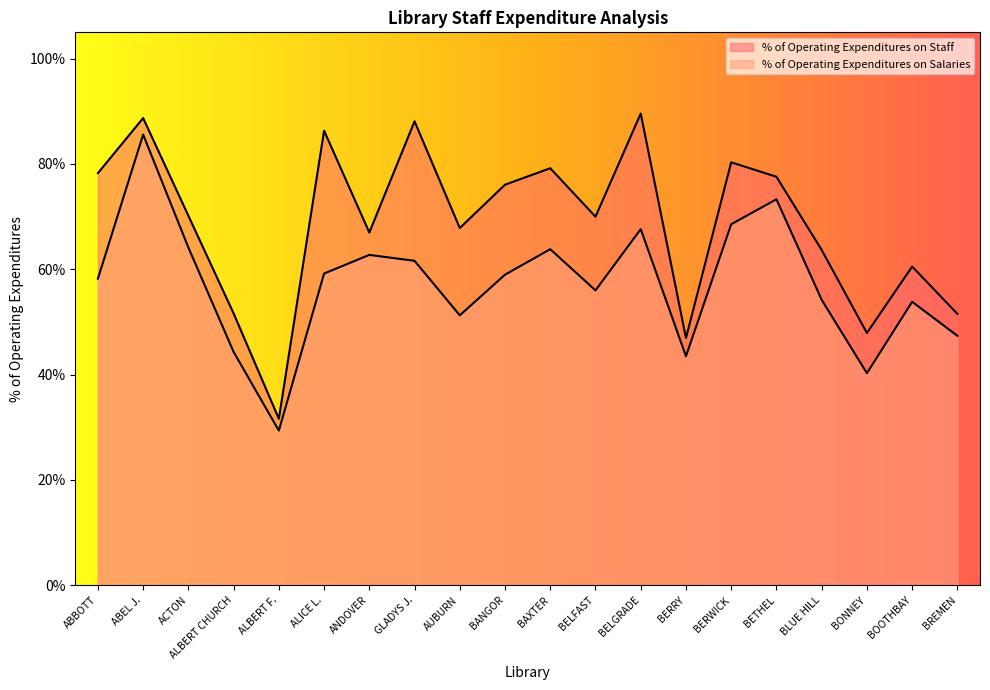

Is it true that % of Operating Expenditures on Staff equals 0.8 at BERWICK?

True